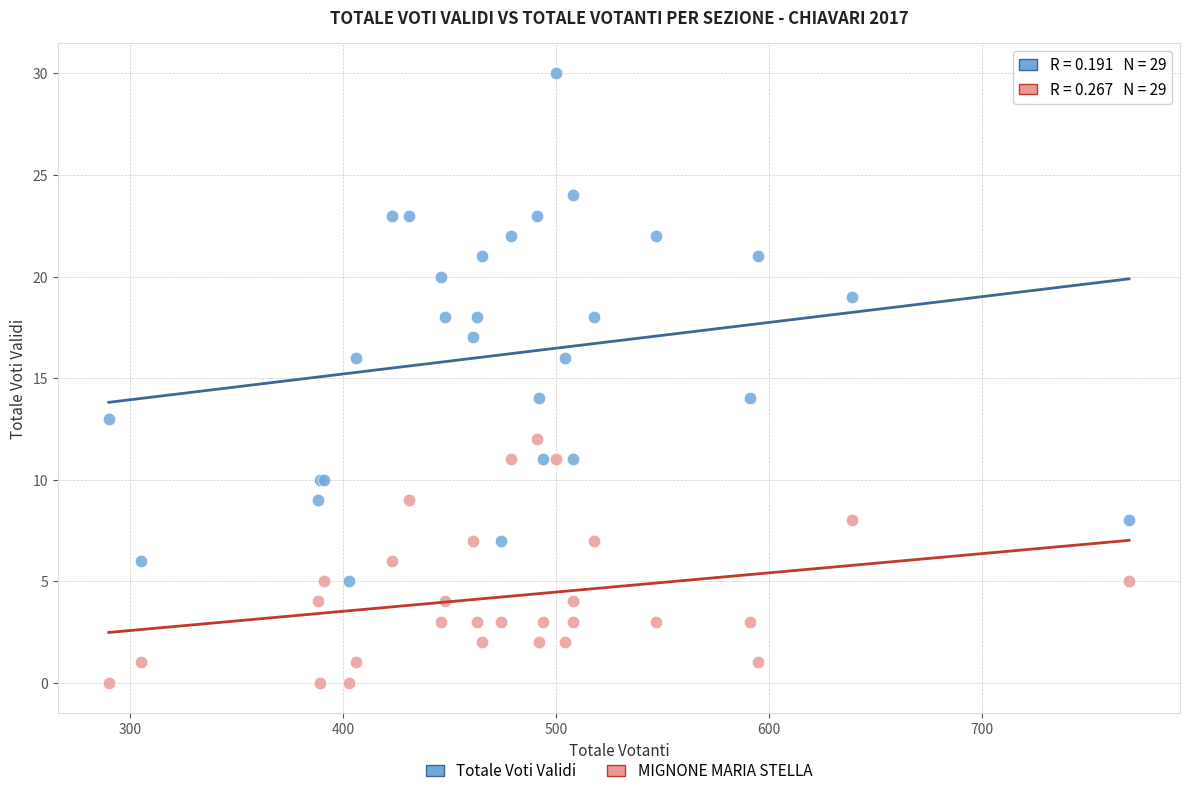

Which series has the largest Y range (max minus min)?

Totale Voti Validi